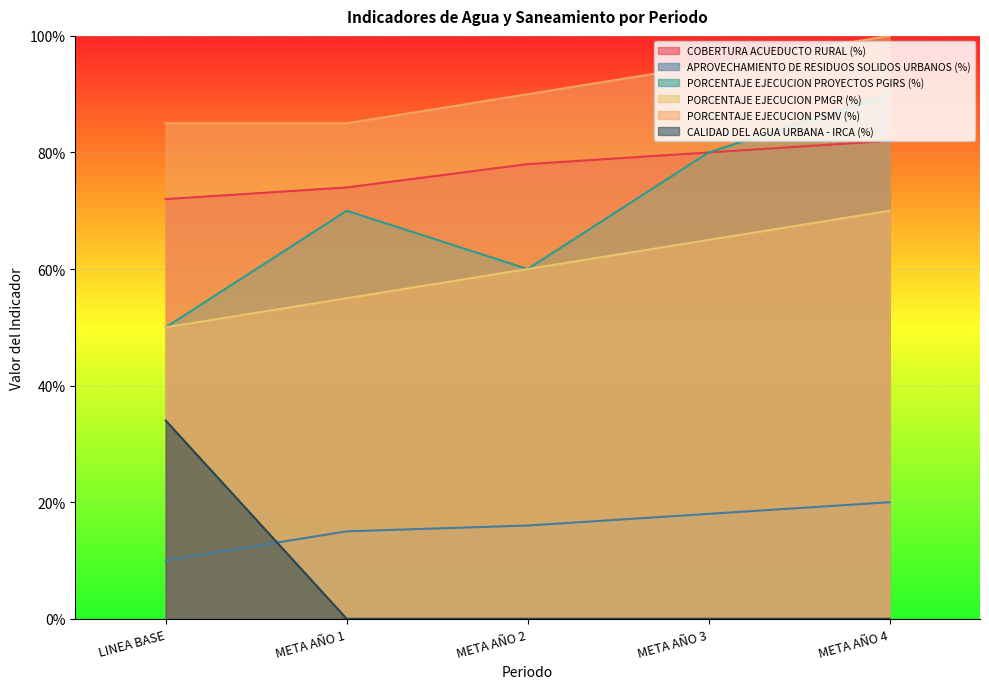

Which label corresponds to the smallest value in the chart?

META AÑO 1